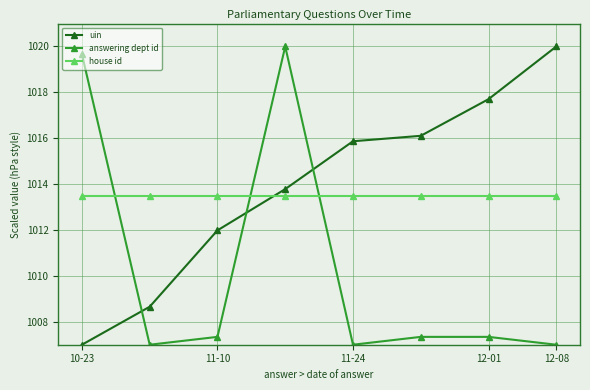

What is the average value of the uin series?

1013.9